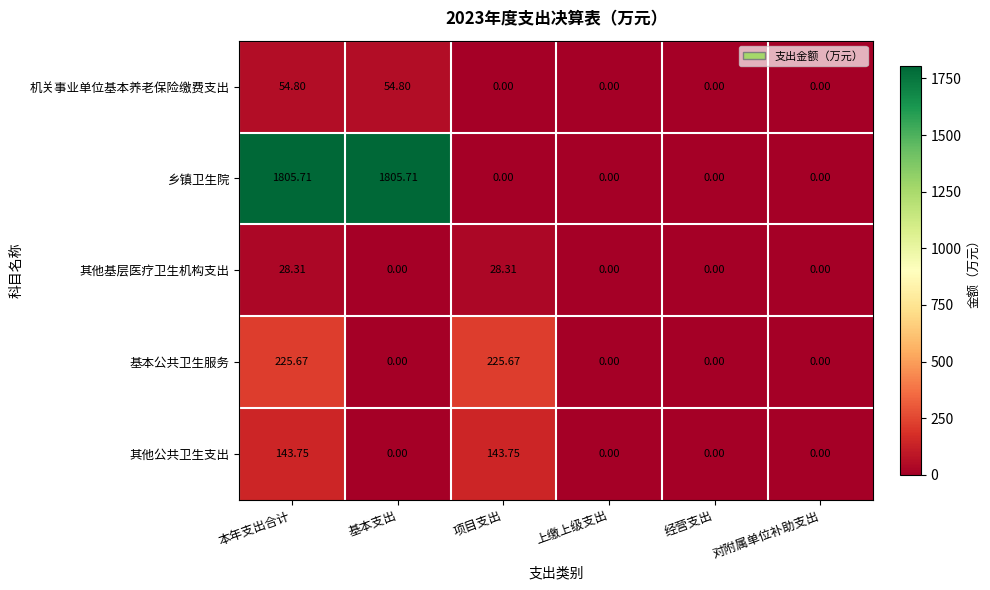

Which series changed the most between 基本支出 and 经营支出?

乡镇卫生院